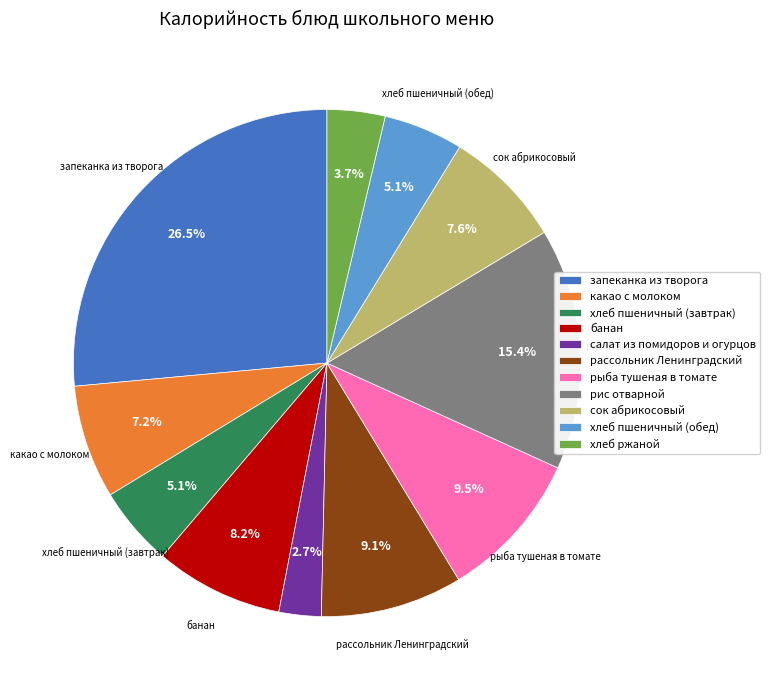

How many slices are in this pie chart?

11